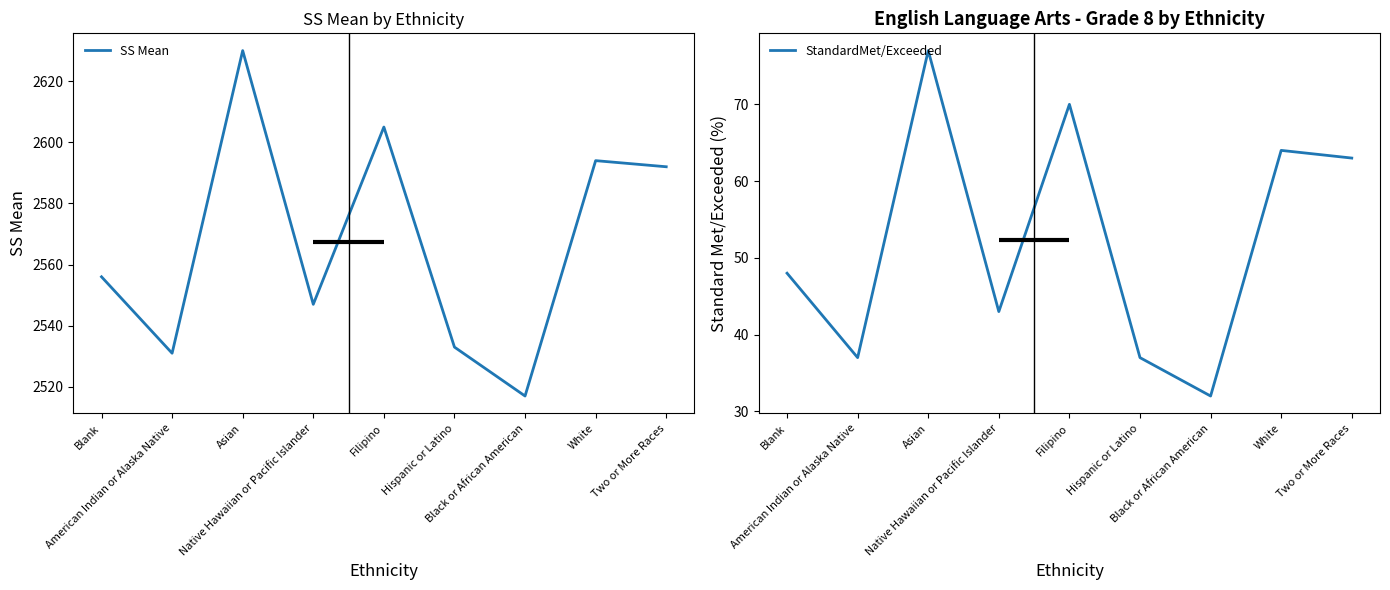

Between American Indian or Alaska Native and White, which is larger?

White